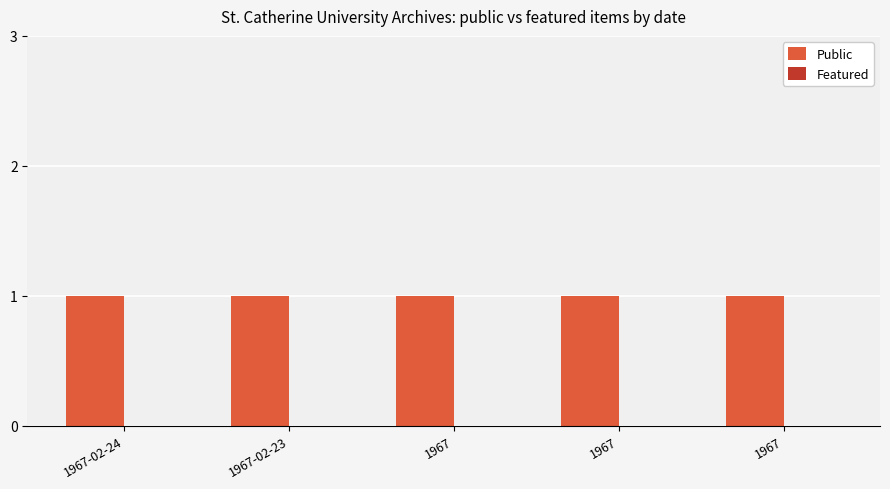

At how many categories does at least one series exceed 0?

5